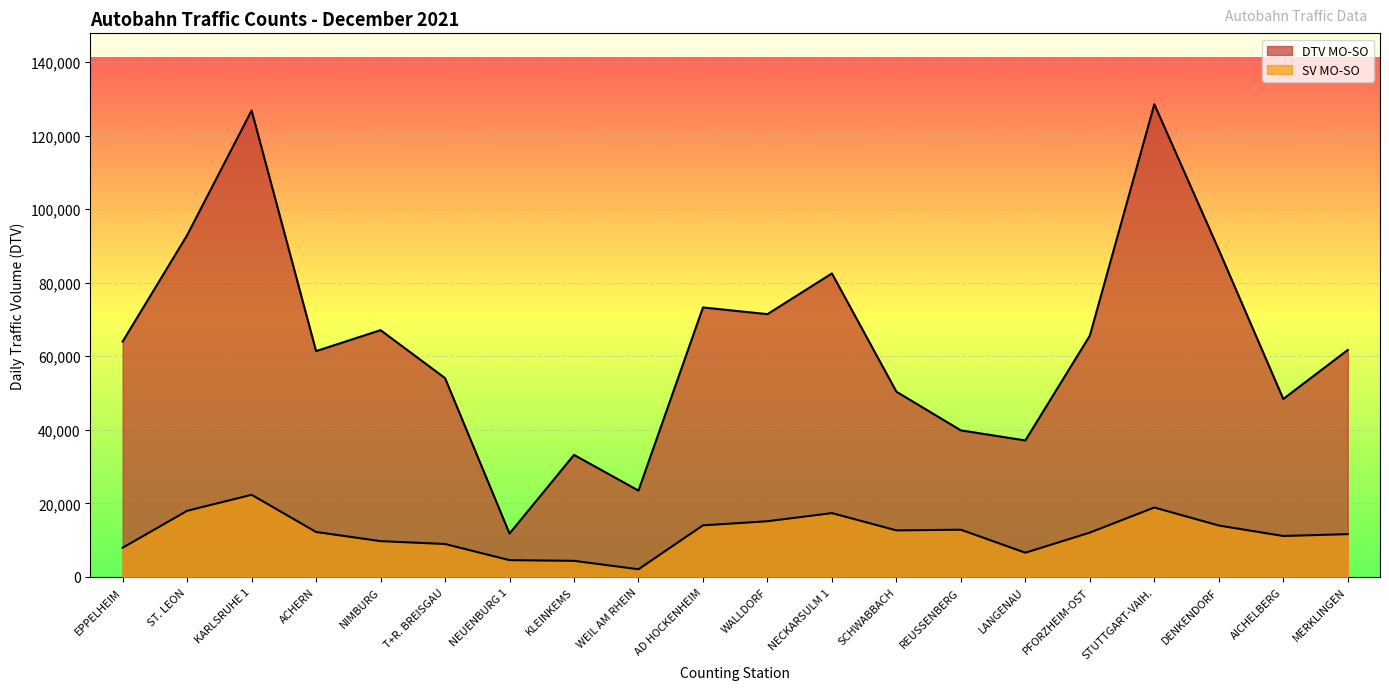

Which series changed the most between ST. LEON and SCHWABBACH?

DTV MO-SO